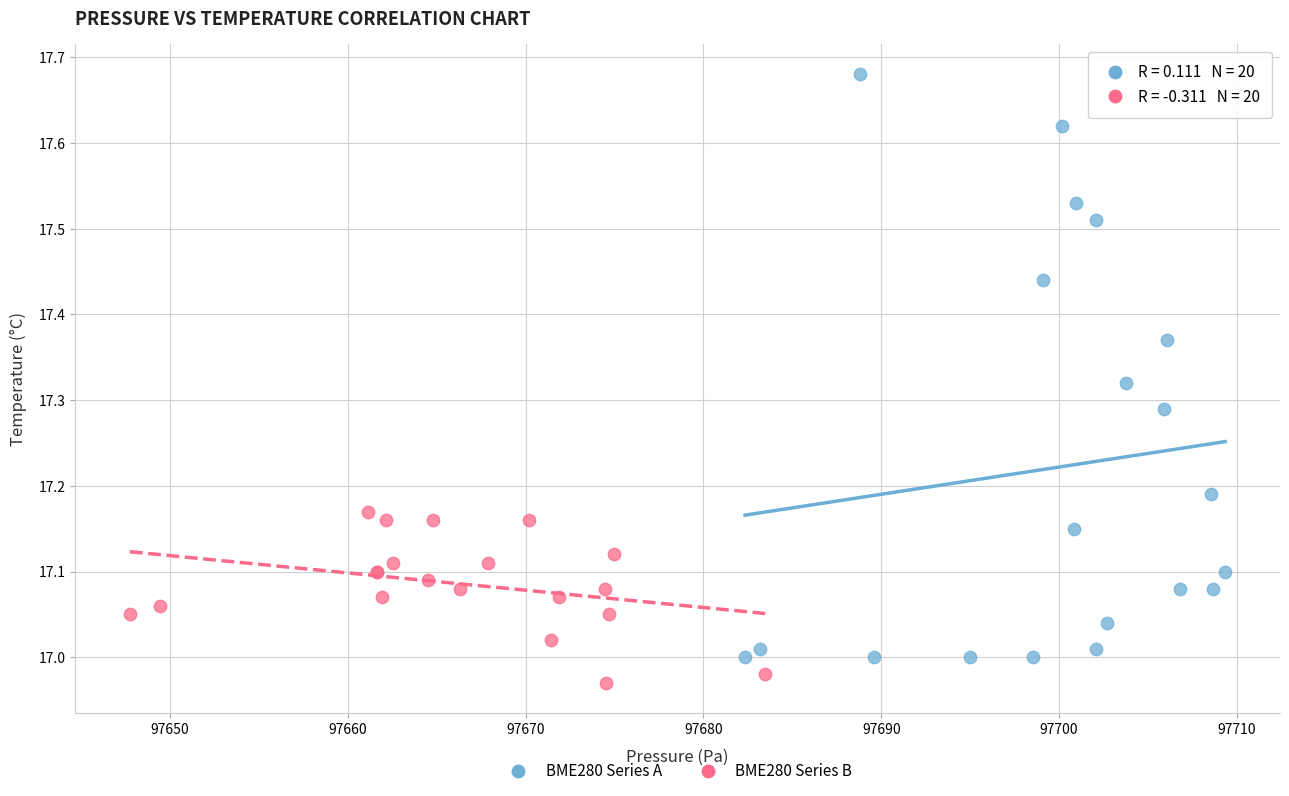

Which series has the largest Y range (max minus min)?

BME280 Series A